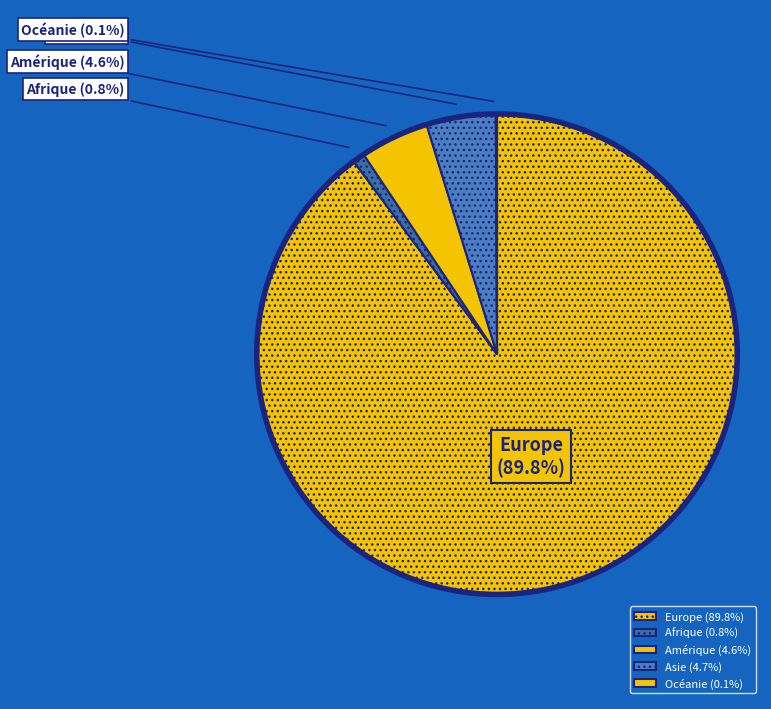

To the nearest percent, what percentage of the pie is Afrique?

1%